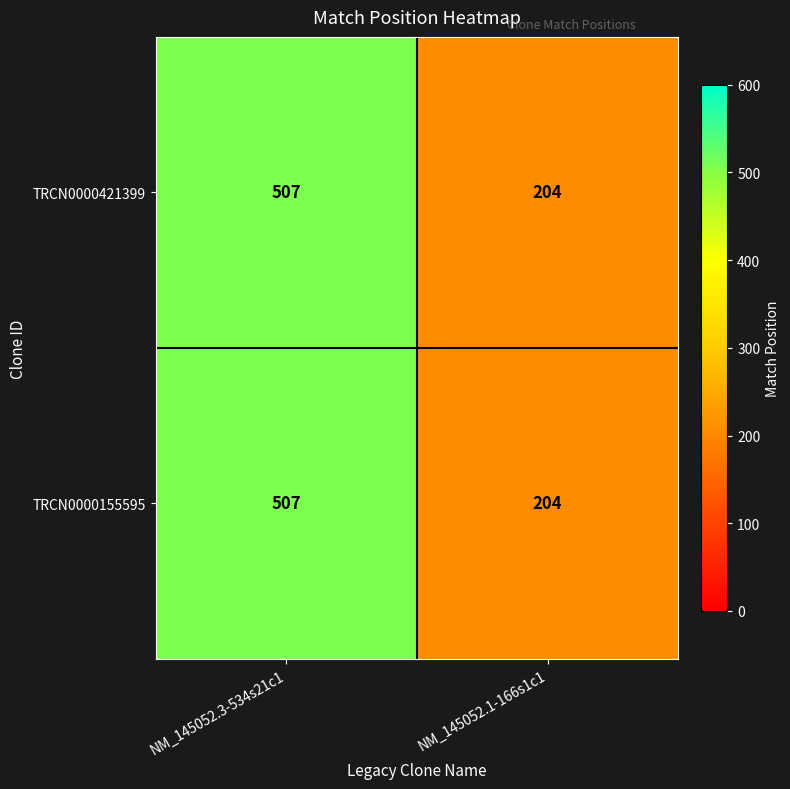

At which category does the chart reach its minimum across all series?

NM_145052.1-166s1c1